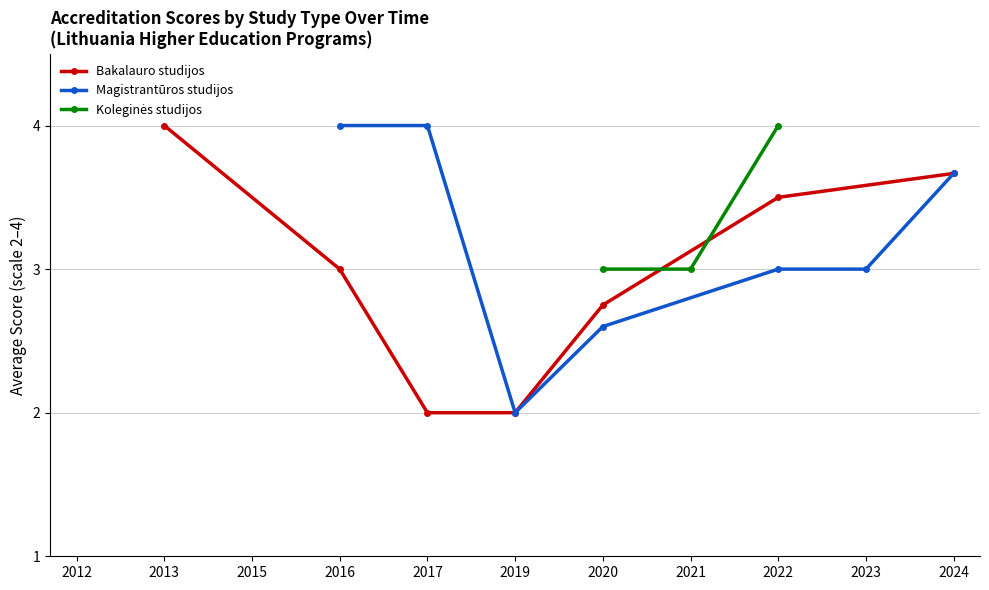

What is the value of the Magistrantūros studijos point at the 13th from the left?

2